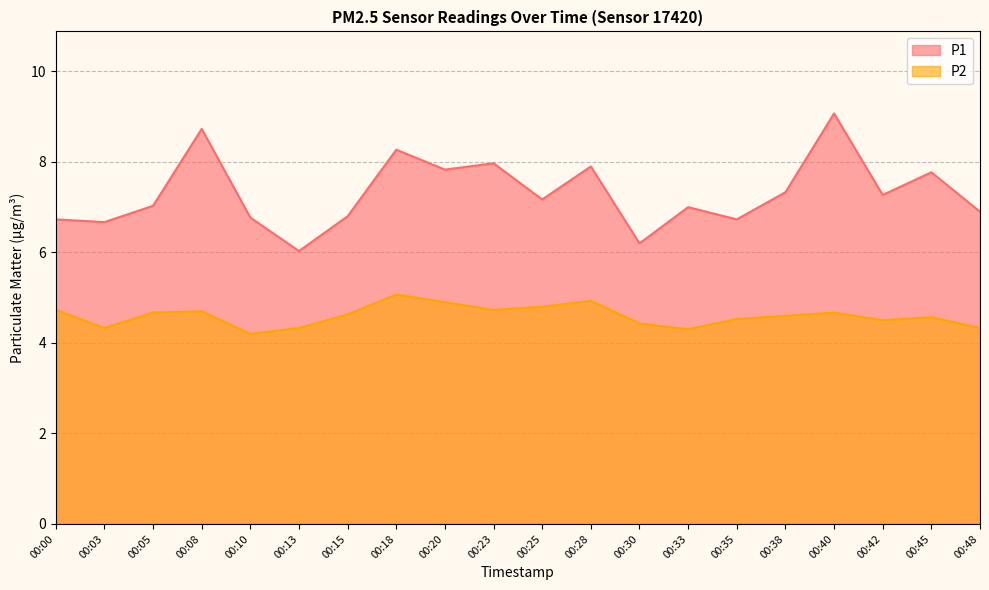

How many distinct data groups are displayed?

2